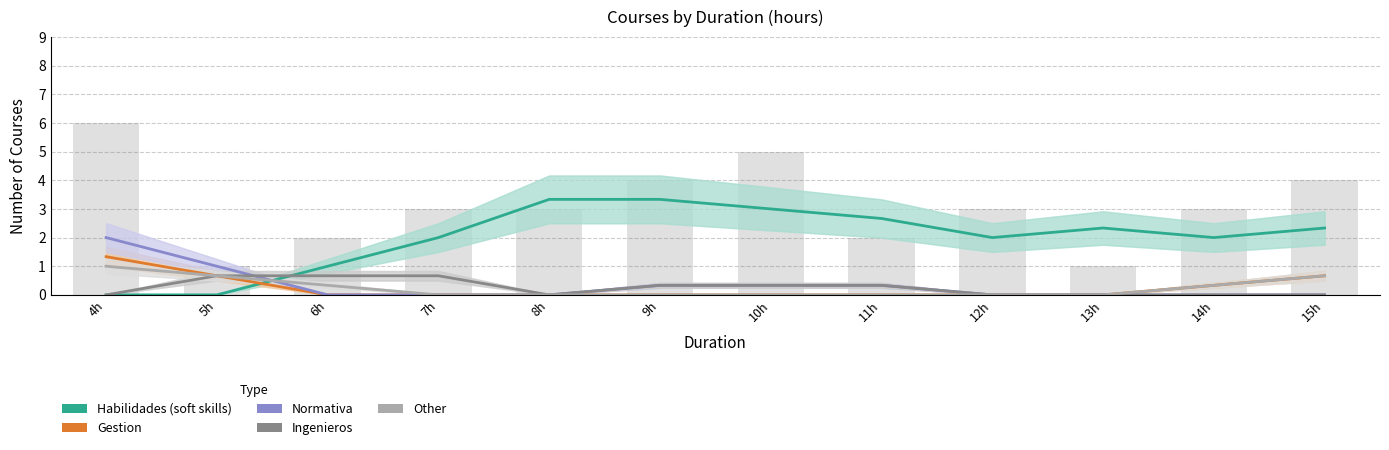

Is it true that Other equals 0.3 at 6h?

True